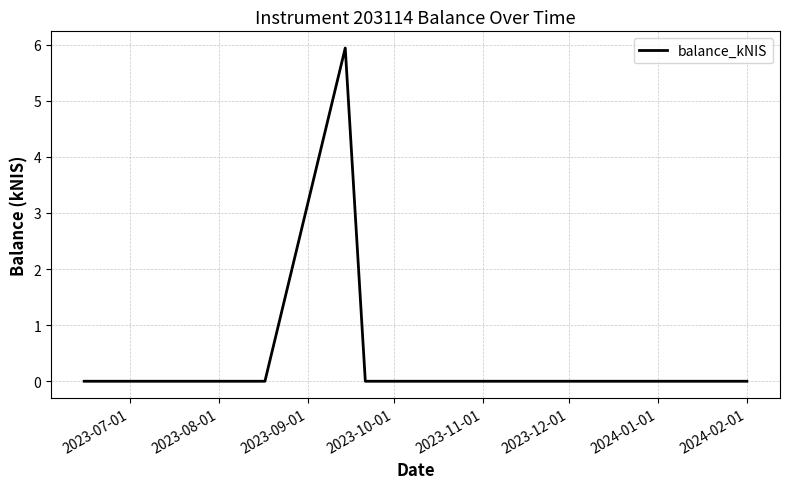

True or false: there are more than 0 points higher than both neighbors.

True